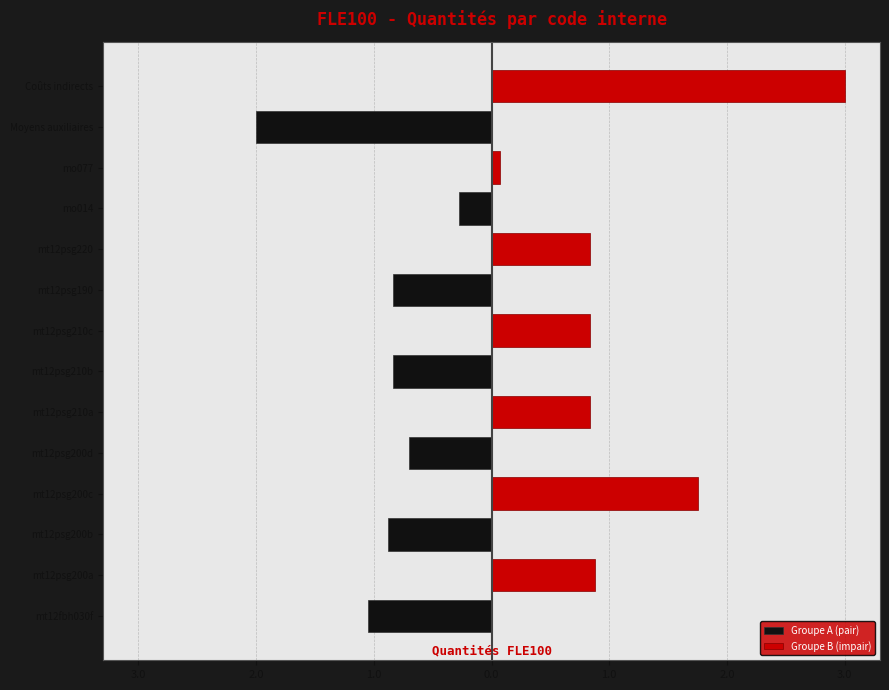

Which series has the largest range (max minus min)?

Groupe B (impair)